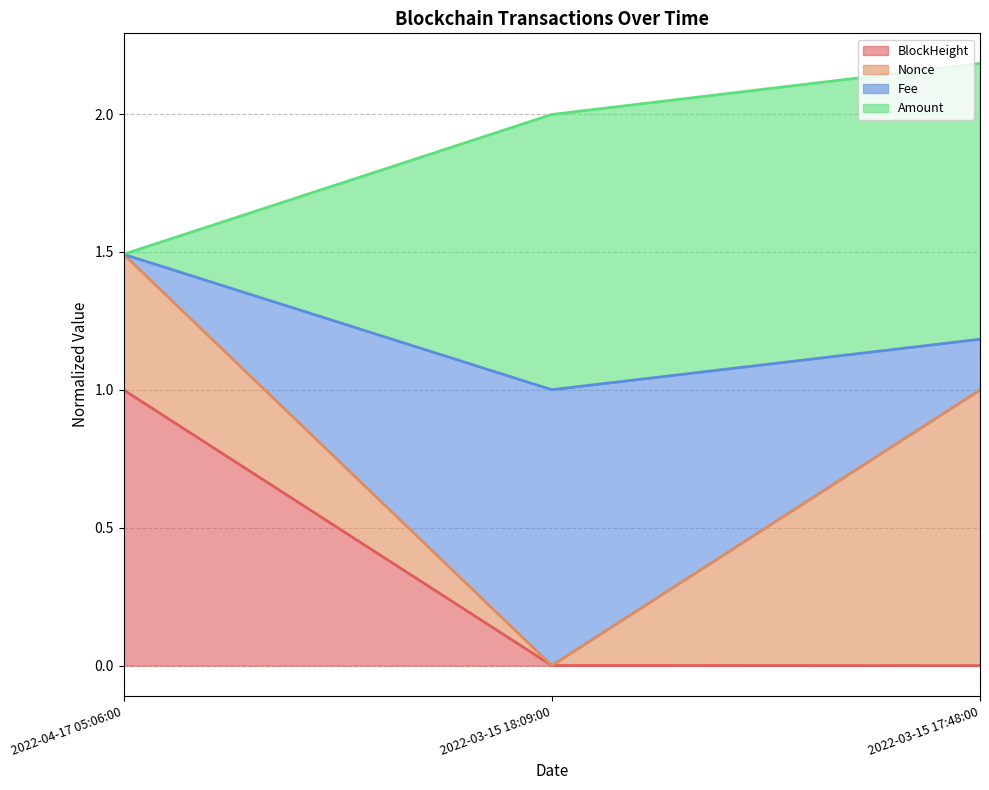

What is the total value across all series at 2022-03-15 17:48:00?

2.2